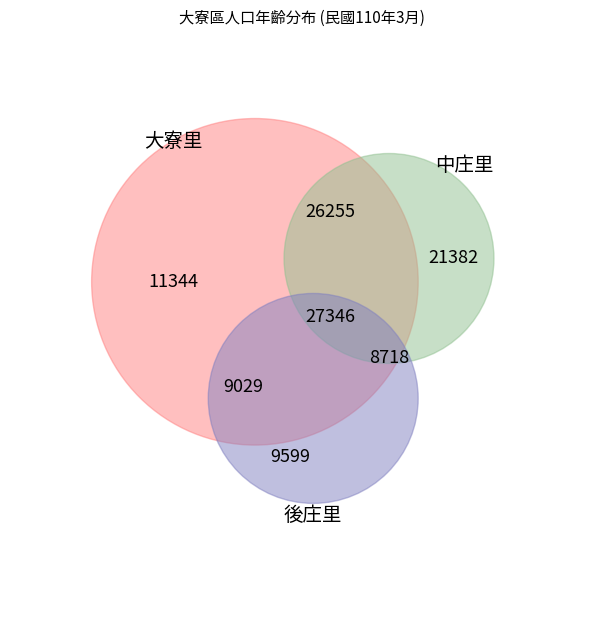

Do 中庄里 and 大寮里 together represent more than half of the pie?

Yes